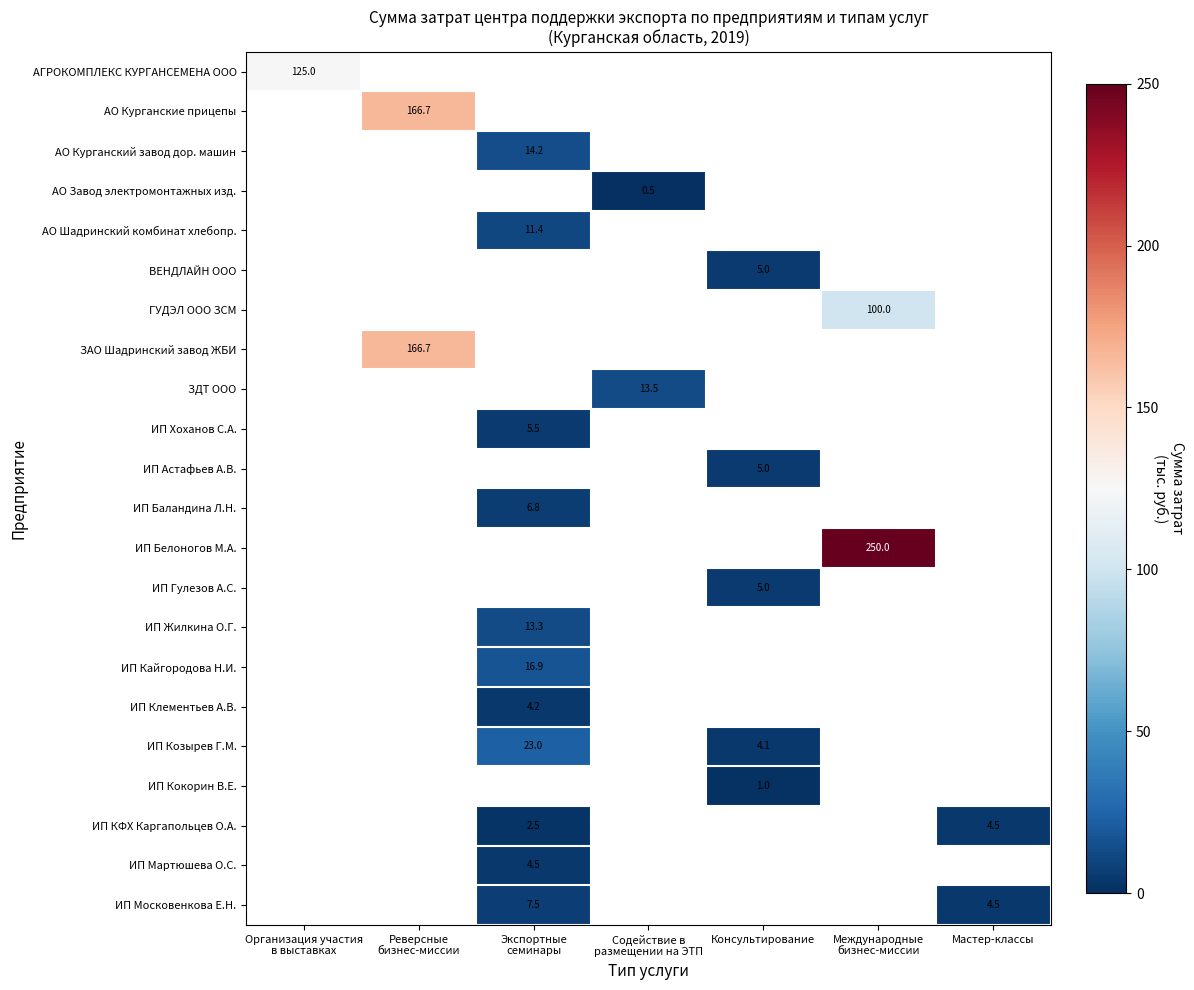

What is the greatest value displayed?

250.0